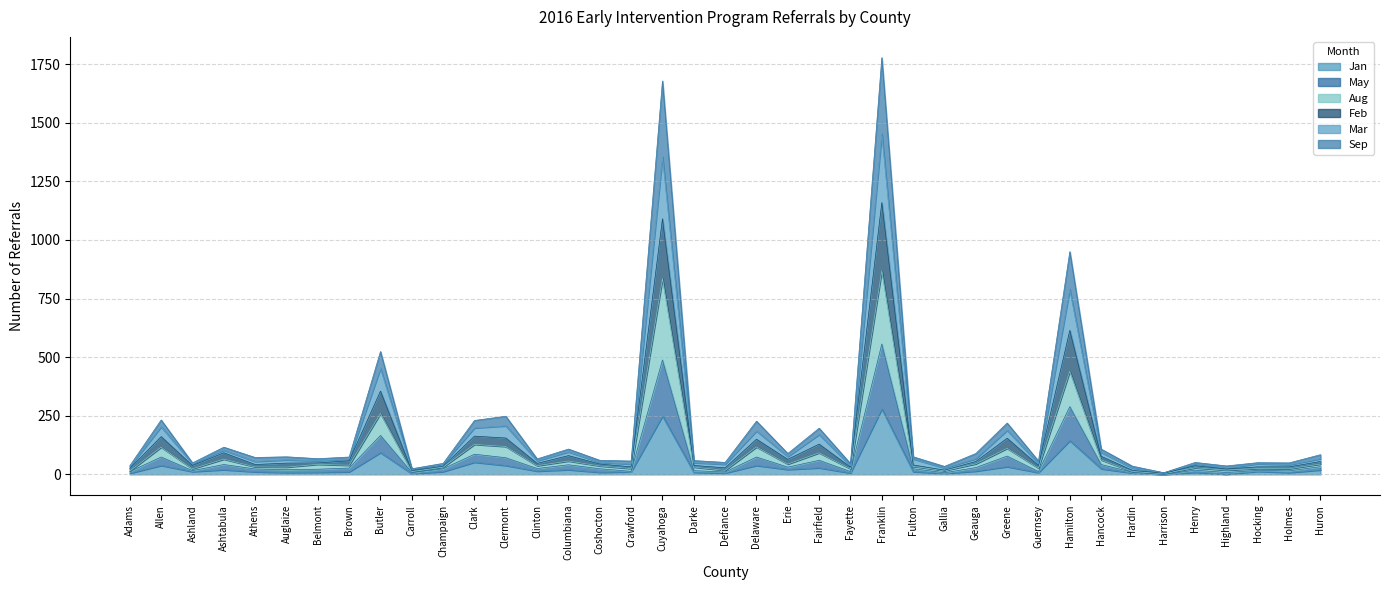

What is the maximum value for Jan?

279